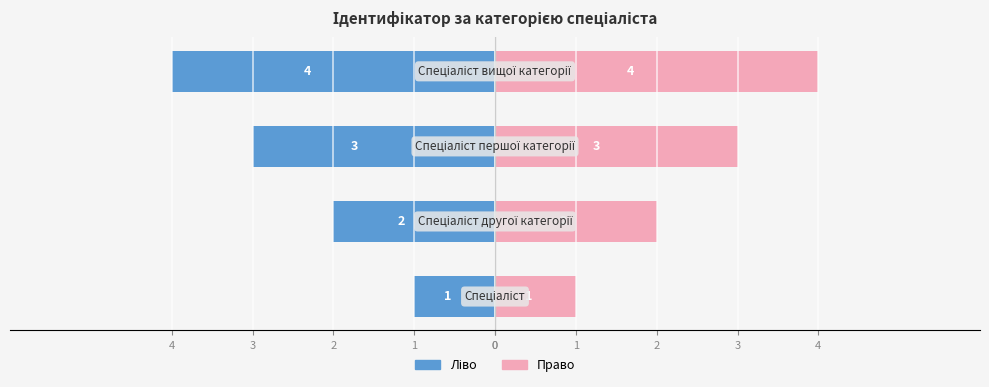

The value of Ідентифікатор (право) at 2 is 2. True or false?

False